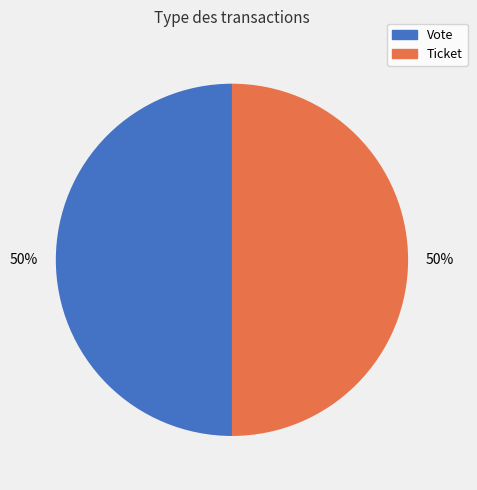

Combined, do Ticket and Vote account for over 50%?

Yes